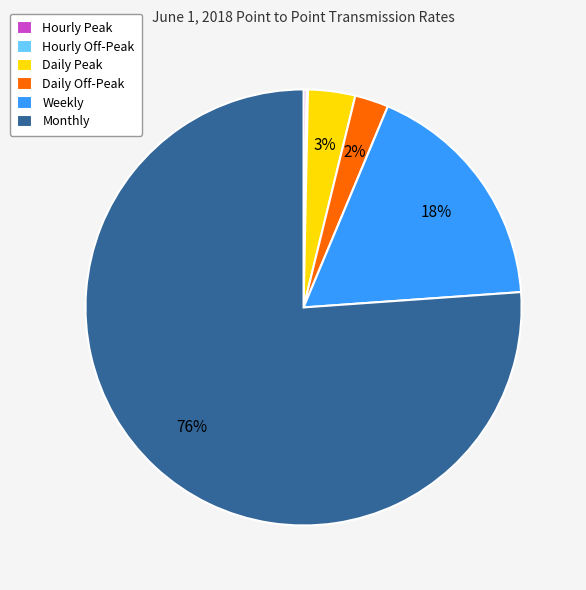

Which category has the biggest portion of the pie?

Monthly